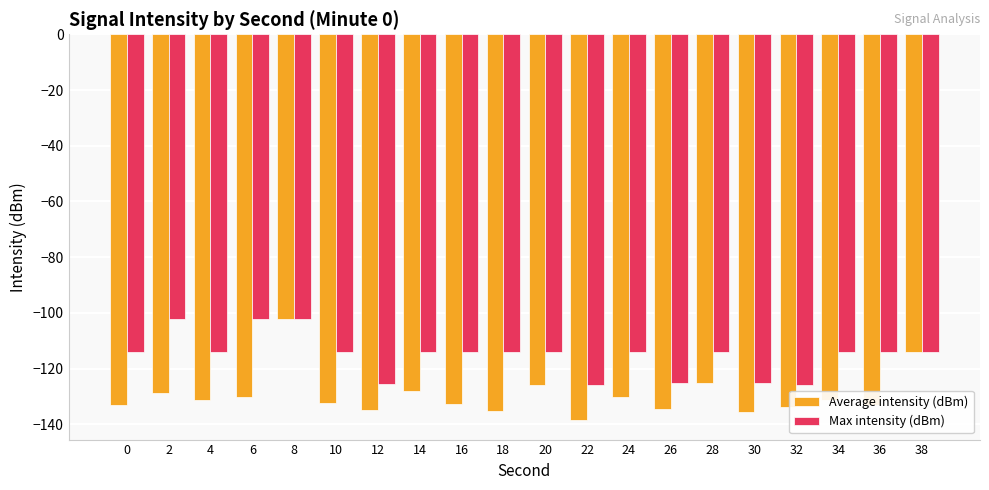

Is the value of Average intensity (dBm) at 18 greater than the value of Max intensity (dBm) at 16?

No